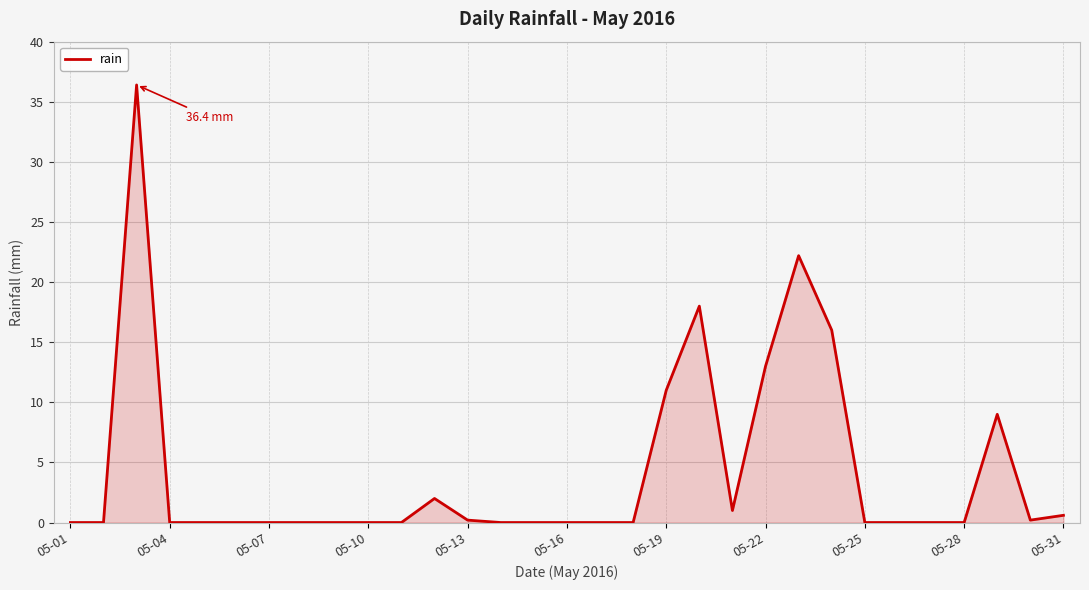

What is the greatest value displayed?

36.4